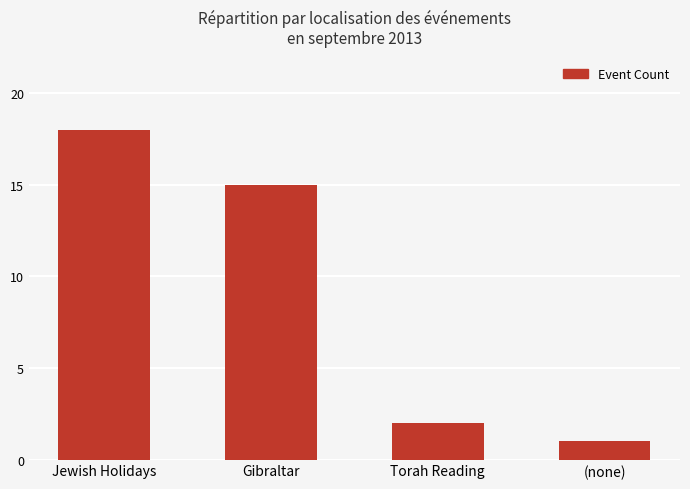

Reading left to right, transcribe all the data shown in this chart.

Jewish Holidays=18	Gibraltar=15	Torah Reading=2	(none)=1